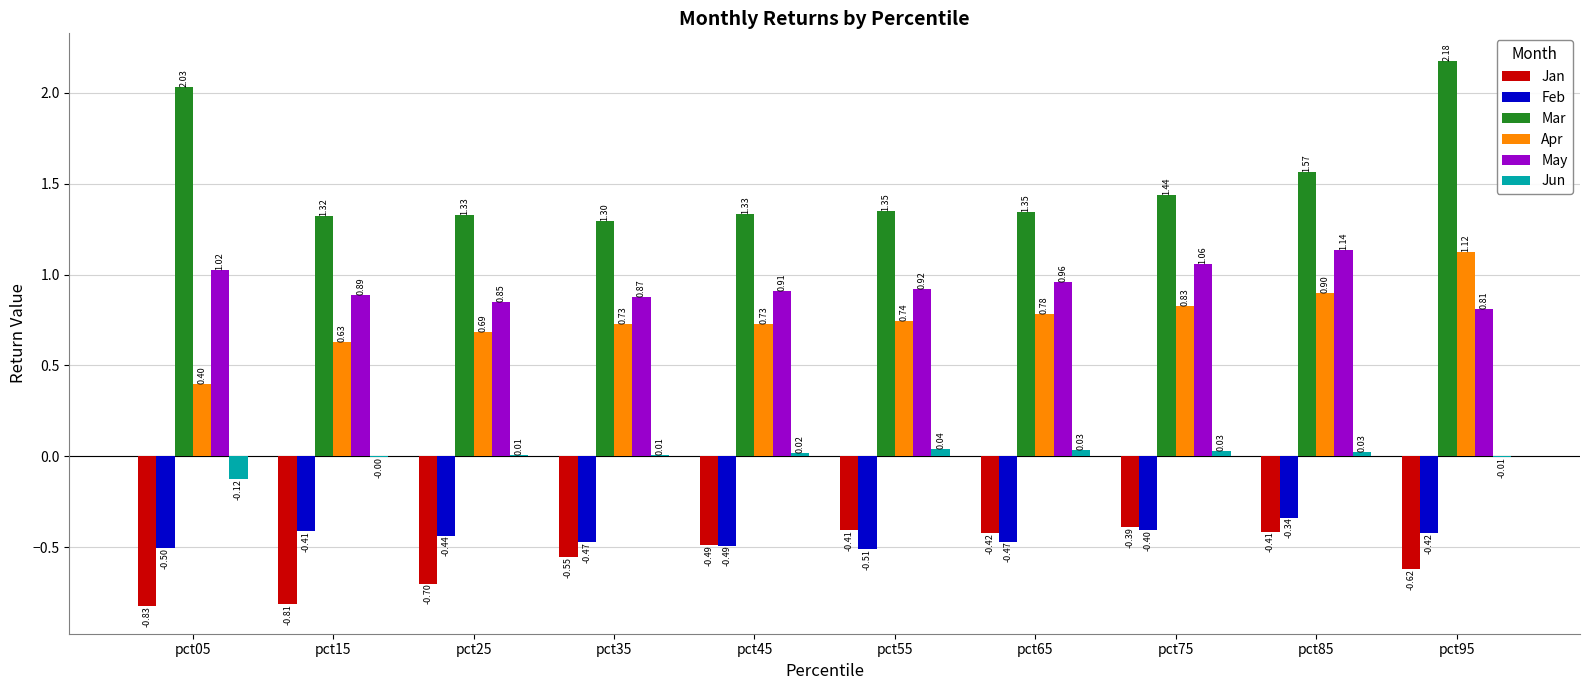

Is the value of Jan at pct05 greater than the value of Apr at pct75?

No